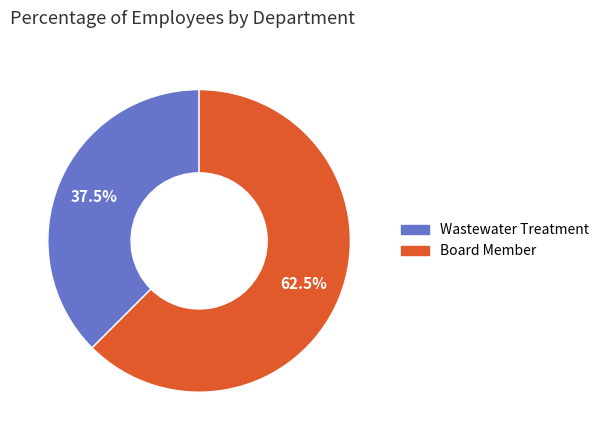

Rank the categories by value from highest to lowest.

Board Member, Wastewater Treatment